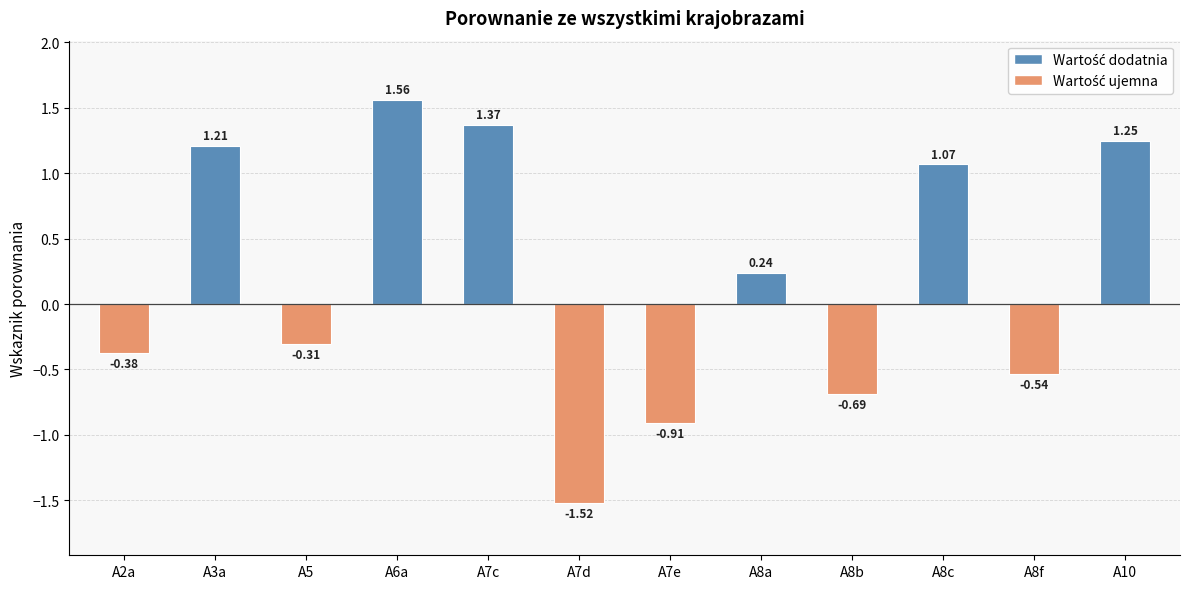

Count the number of data series in this chart.

1